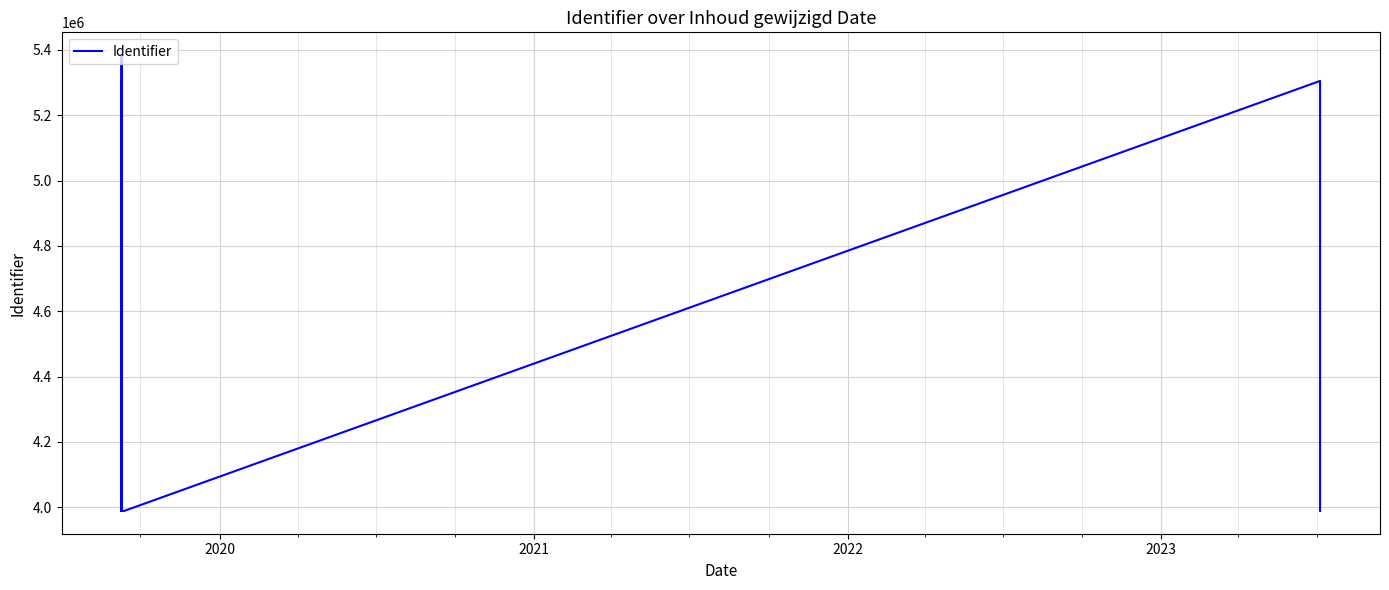

What is the value of the 3rd point from the left?

5305012